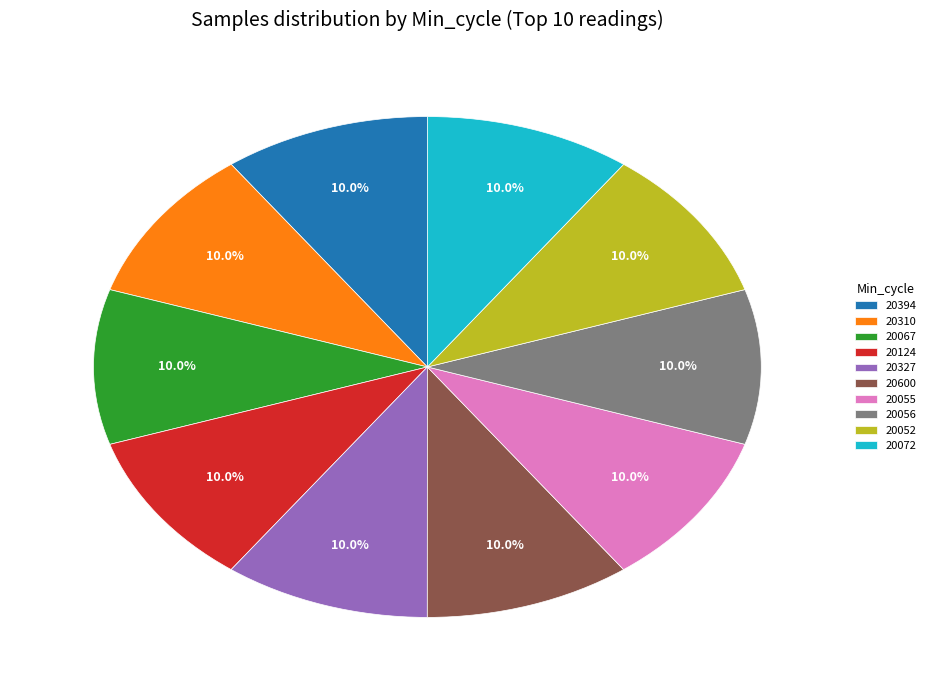

Count the number of slices in the pie.

10